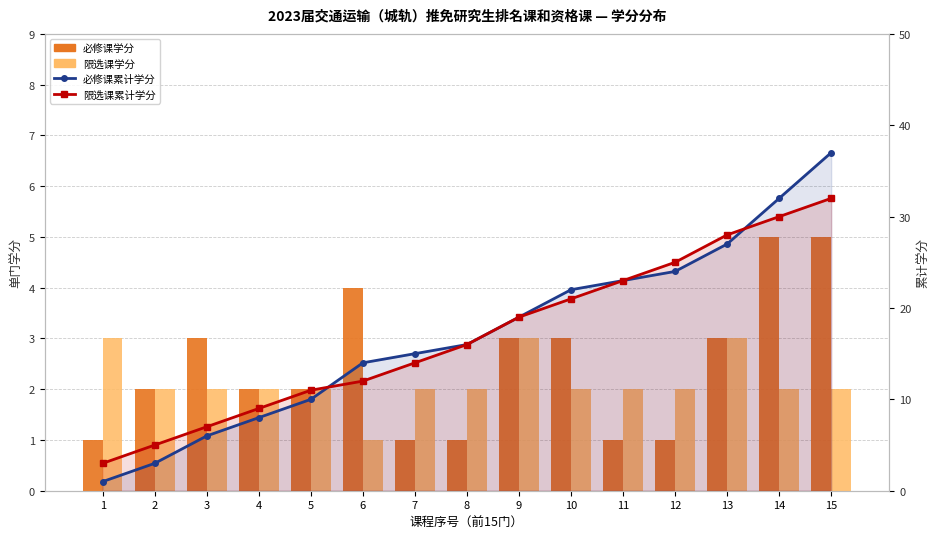

Which series has the largest total across all categories?

必修课累计学分